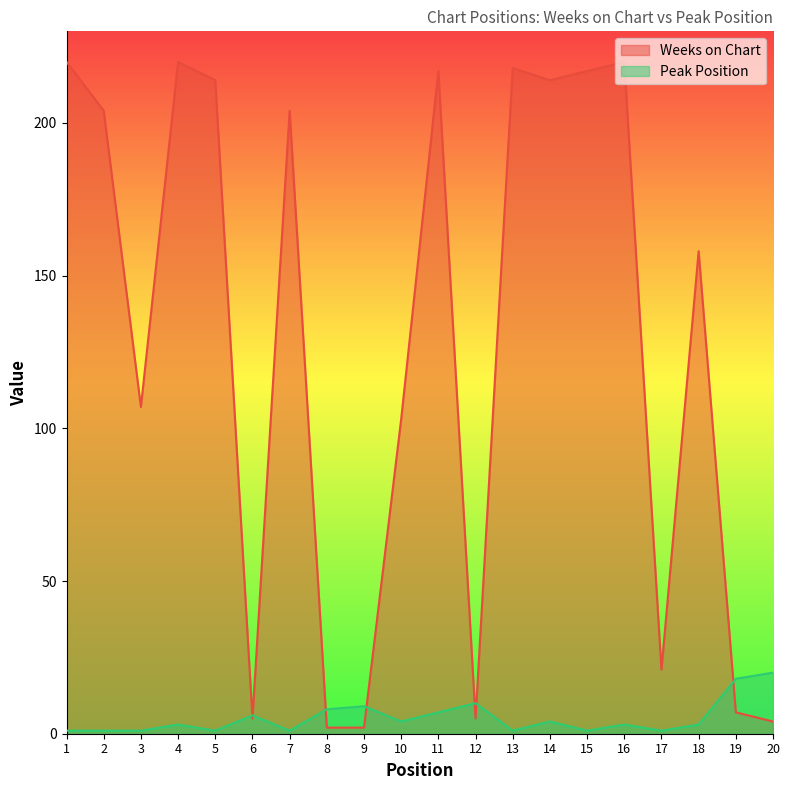

What is the highest value of the Peak Position series?

20